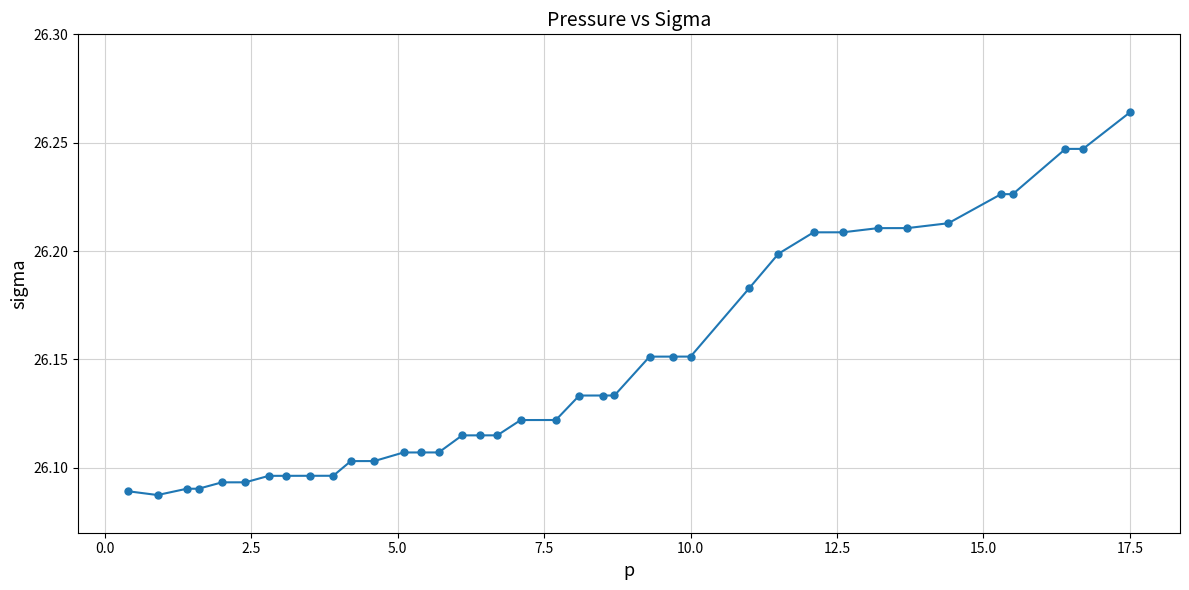

Count the values in the range 26 to 27.

38